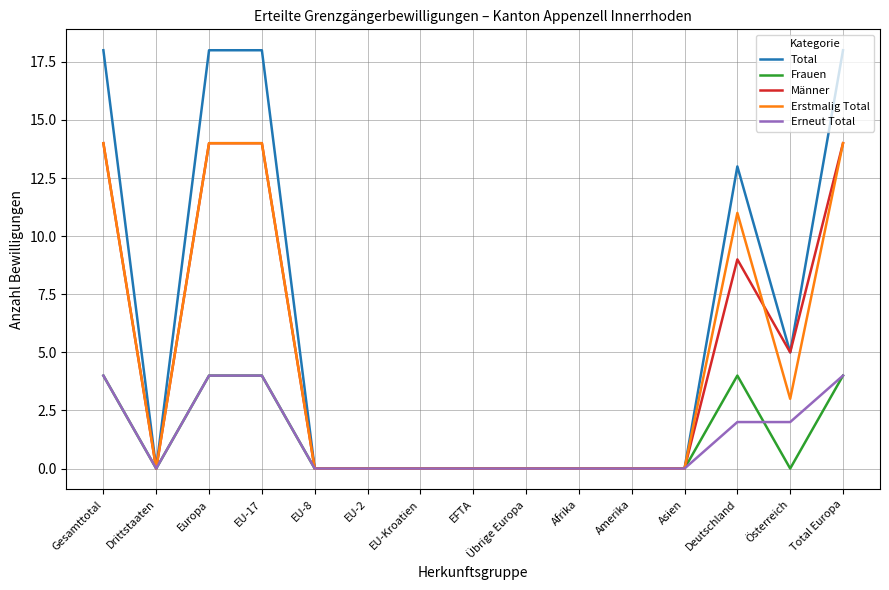

Reading left to right, list all the values displayed in this chart.

Total: Gesamttotal=18	Drittstaaten=0	Europa=18	EU-17=18	EU-8=0	EU-2=0	EU-Kroatien=0	EFTA=0	Übrige Europa=0	Afrika=0	Amerika=0	Asien=0	Deutschland=13	Österreich=5	Total Europa=18
Frauen: Gesamttotal=4	Drittstaaten=0	Europa=4	EU-17=4	EU-8=0	EU-2=0	EU-Kroatien=0	EFTA=0	Übrige Europa=0	Afrika=0	Amerika=0	Asien=0	Deutschland=4	Österreich=0	Total Europa=4
Männer: Gesamttotal=14	Drittstaaten=0	Europa=14	EU-17=14	EU-8=0	EU-2=0	EU-Kroatien=0	EFTA=0	Übrige Europa=0	Afrika=0	Amerika=0	Asien=0	Deutschland=9	Österreich=5	Total Europa=14
Erstmalig Total: Gesamttotal=14	Drittstaaten=0	Europa=14	EU-17=14	EU-8=0	EU-2=0	EU-Kroatien=0	EFTA=0	Übrige Europa=0	Afrika=0	Amerika=0	Asien=0	Deutschland=11	Österreich=3	Total Europa=14
Erneut Total: Gesamttotal=4	Drittstaaten=0	Europa=4	EU-17=4	EU-8=0	EU-2=0	EU-Kroatien=0	EFTA=0	Übrige Europa=0	Afrika=0	Amerika=0	Asien=0	Deutschland=2	Österreich=2	Total Europa=4